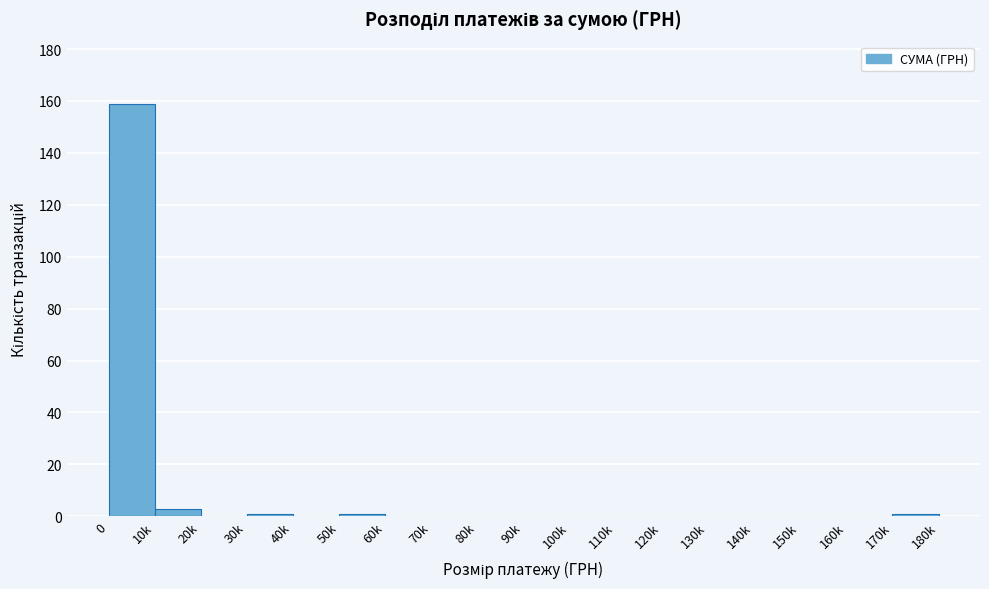

Reading right to left, extract all data points from this chart.

170k=1	160k=0	150k=0	140k=0	130k=0	120k=0	110k=0	100k=0	90k=0	80k=0	70k=0	60k=0	50k=1	40k=0	30k=1	20k=0	10k=3	0=159